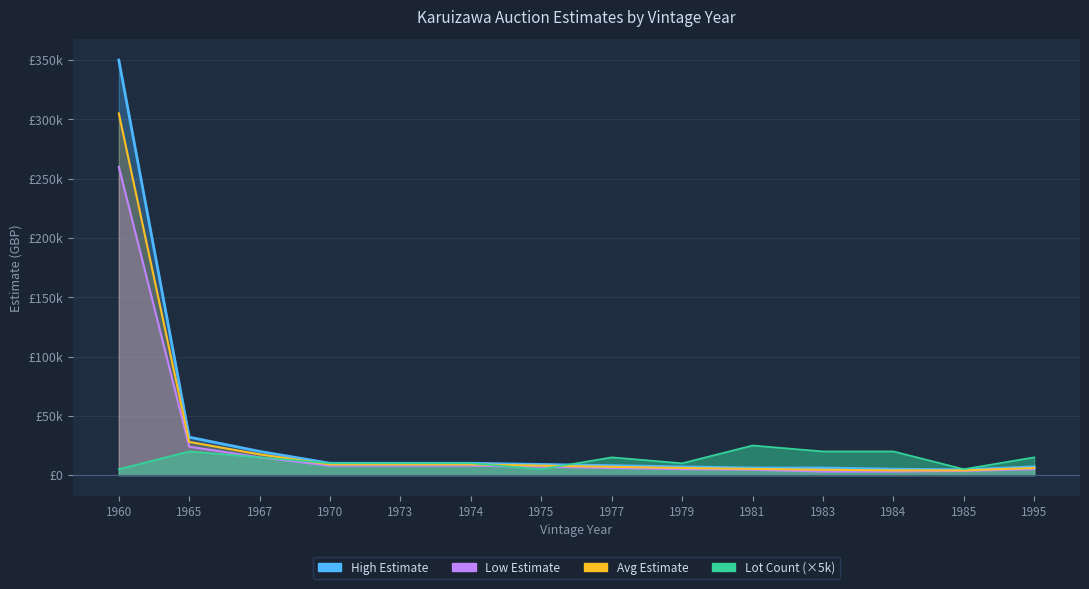

How many lines are shown in the chart?

4